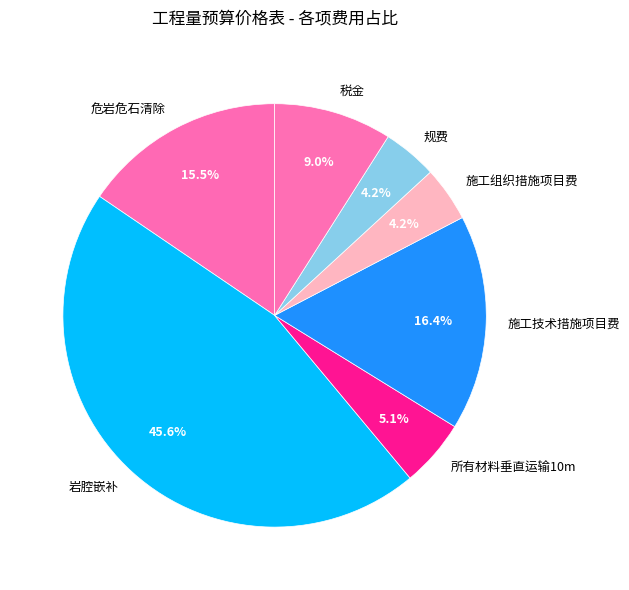

Between 施工组织措施项目费 and 施工技术措施项目费, which is larger?

施工技术措施项目费